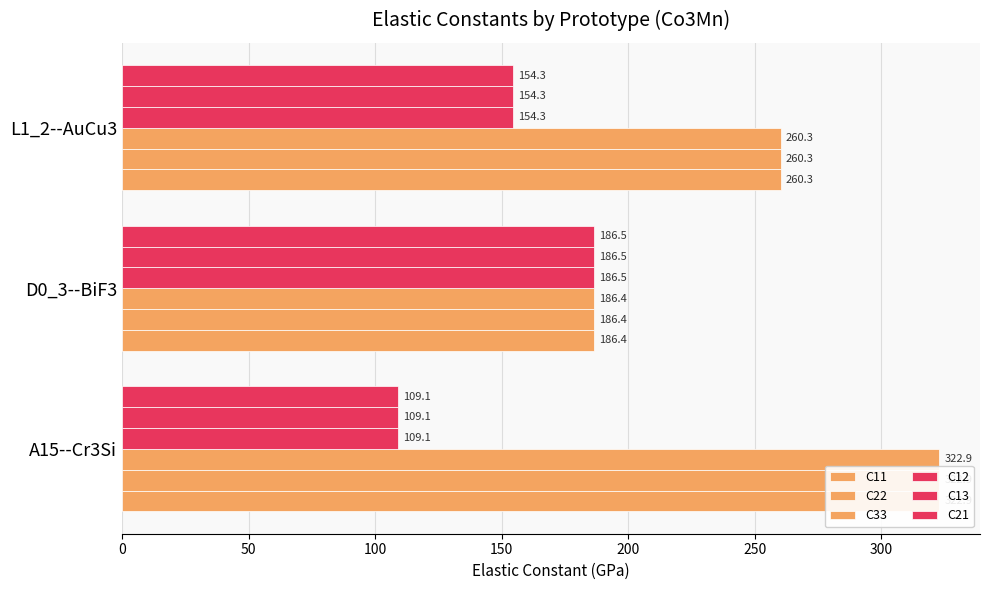

What is the difference between the maximum and minimum values in the C12 series?

77.4